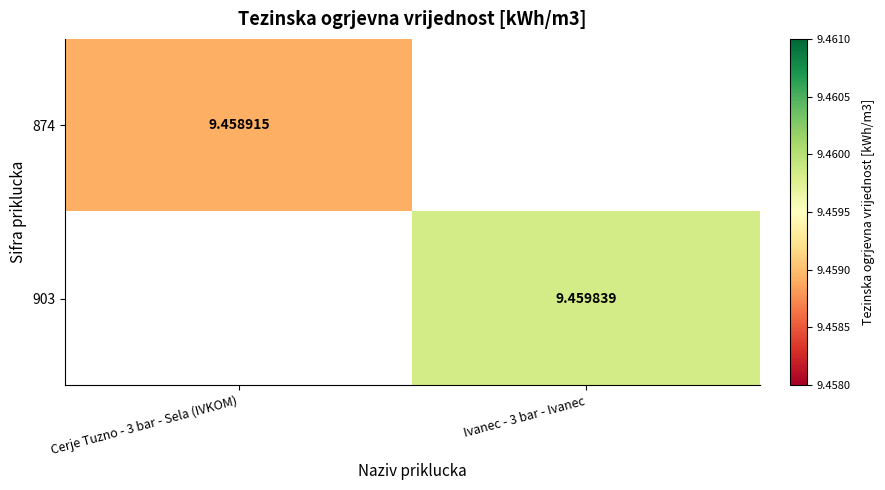

Is the value of 874 at Cerje Tuzno - 3 bar - Sela (IVKOM) greater than the value of 903 at Ivanec - 3 bar - Ivanec?

No